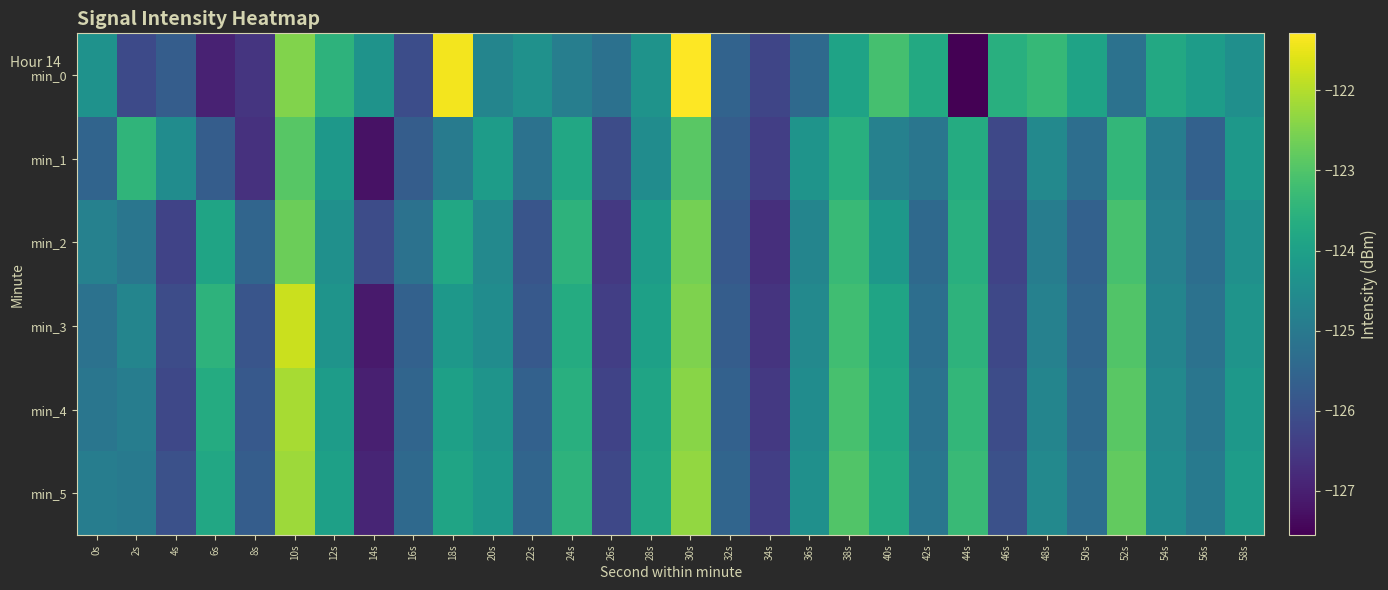

Rank the series at 16s from lowest to highest value.

min_0, min_1, min_3, min_4, min_5, min_2